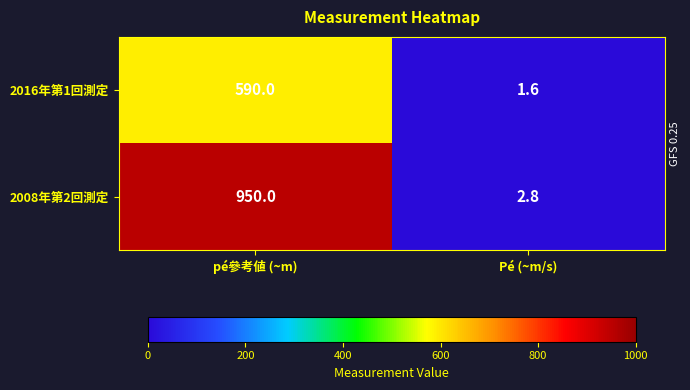

Reading right to left, what are all the values shown in this chart?

2016年第1回測定: 1.6	590.0
2008年第2回測定: 2.8	950.0